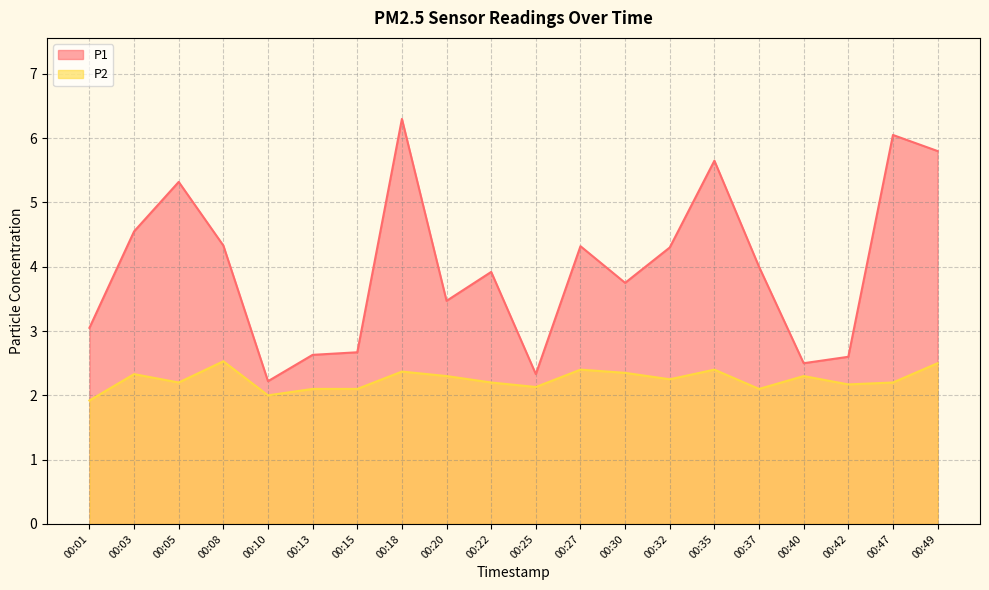

How many data points in P2 are less than 2?

1